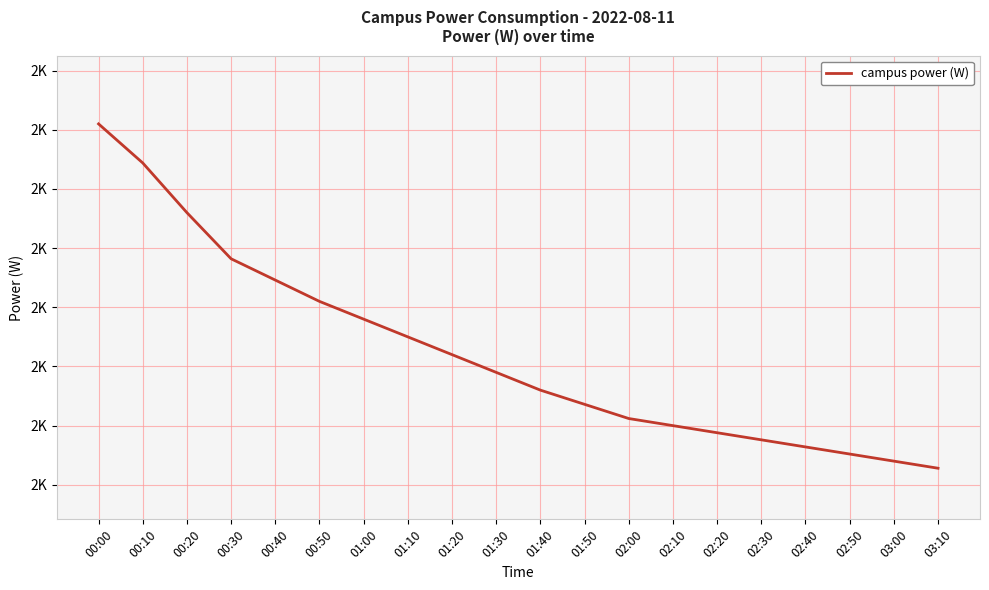

List the labels in order of value, largest first.

00:00, 00:10, 00:20, 00:30, 00:40, 00:50, 01:00, 01:10, 01:20, 01:30, 01:40, 01:50, 02:00, 02:10, 02:20, 02:30, 02:40, 02:50, 03:00, 03:10